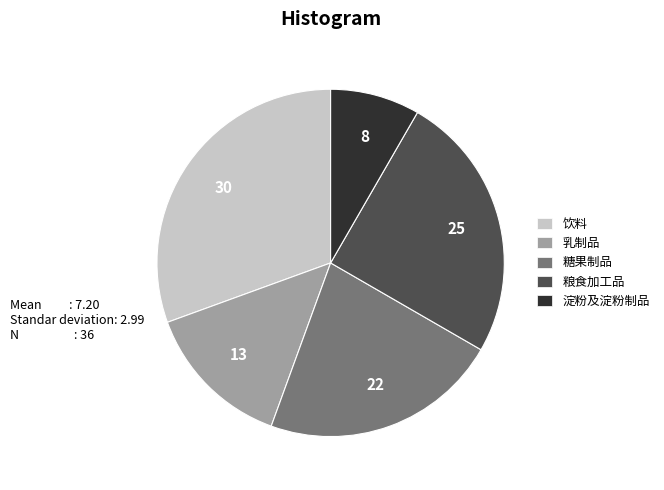

Does any single category account for the majority?

No